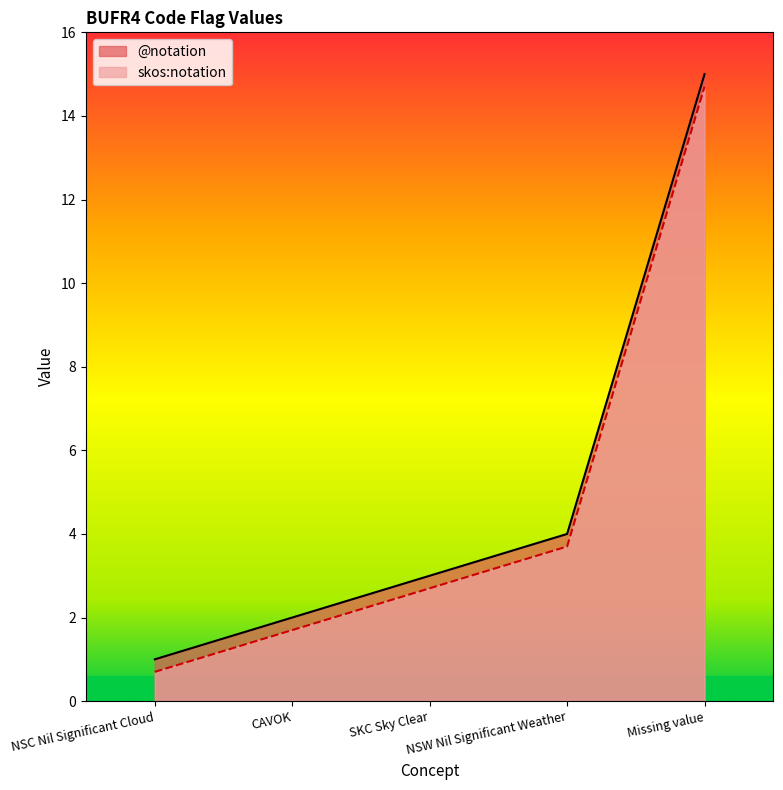

Reading left to right, transcribe all the data shown in this chart.

@notation: 1.0	2.0	3.0	4.0	15.0
skos:notation: 0.7	1.7	2.7	3.7	14.7